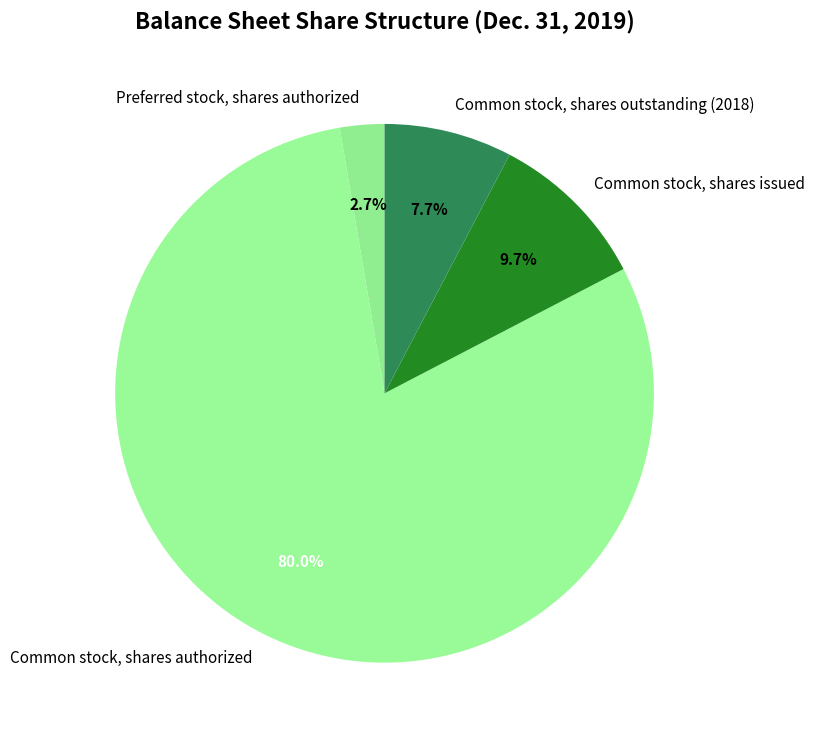

To the nearest percent, what is the difference between the largest and smallest slice percentages?

77%